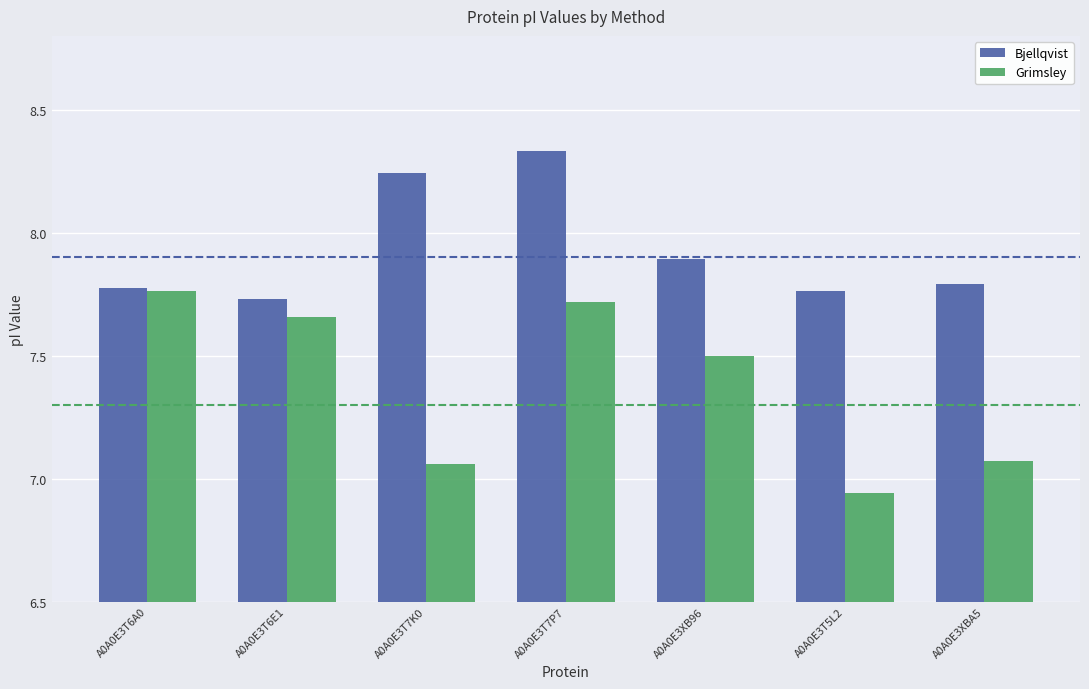

At which category does the chart reach its minimum across all series?

A0A0E3T5L2